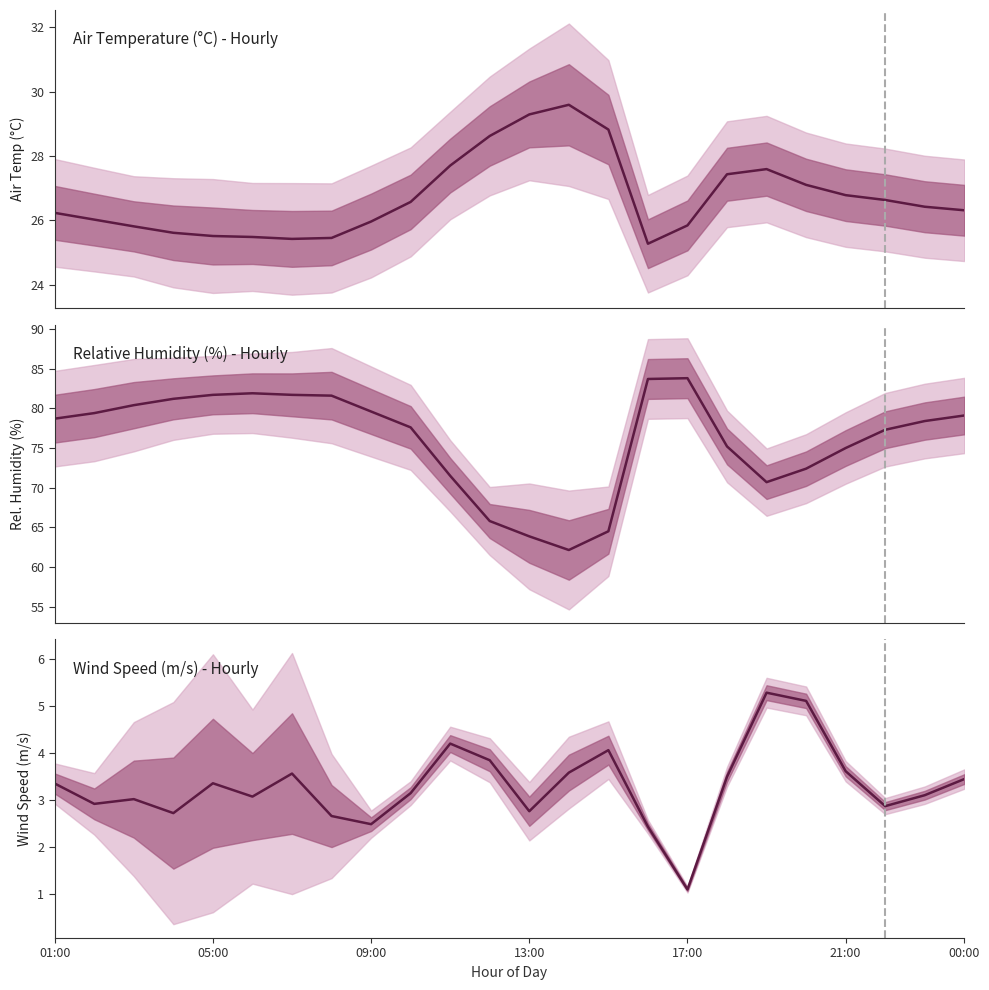

The Relative Humidity (%) - Hourly series shows 65.8 at 11. True or false?

True